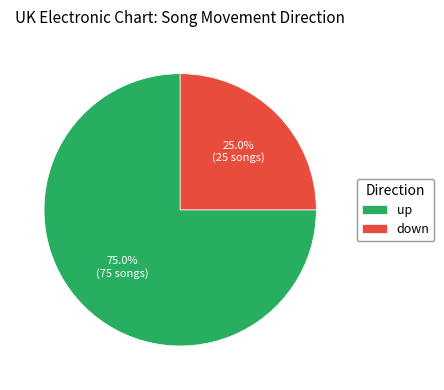

Which slice is the largest?

up